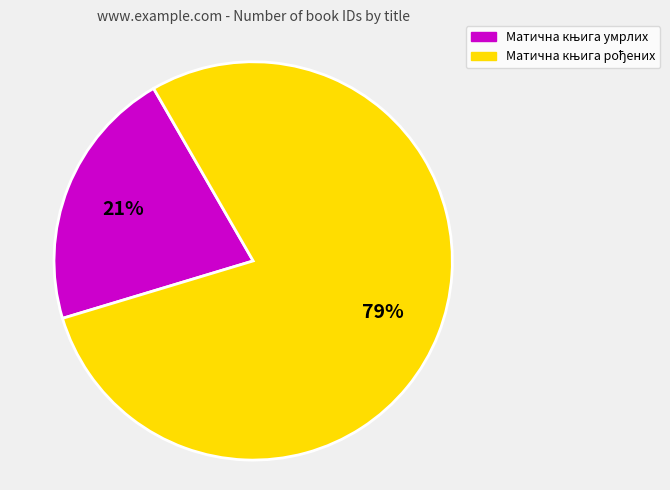

Is there a majority slice in this chart?

Yes